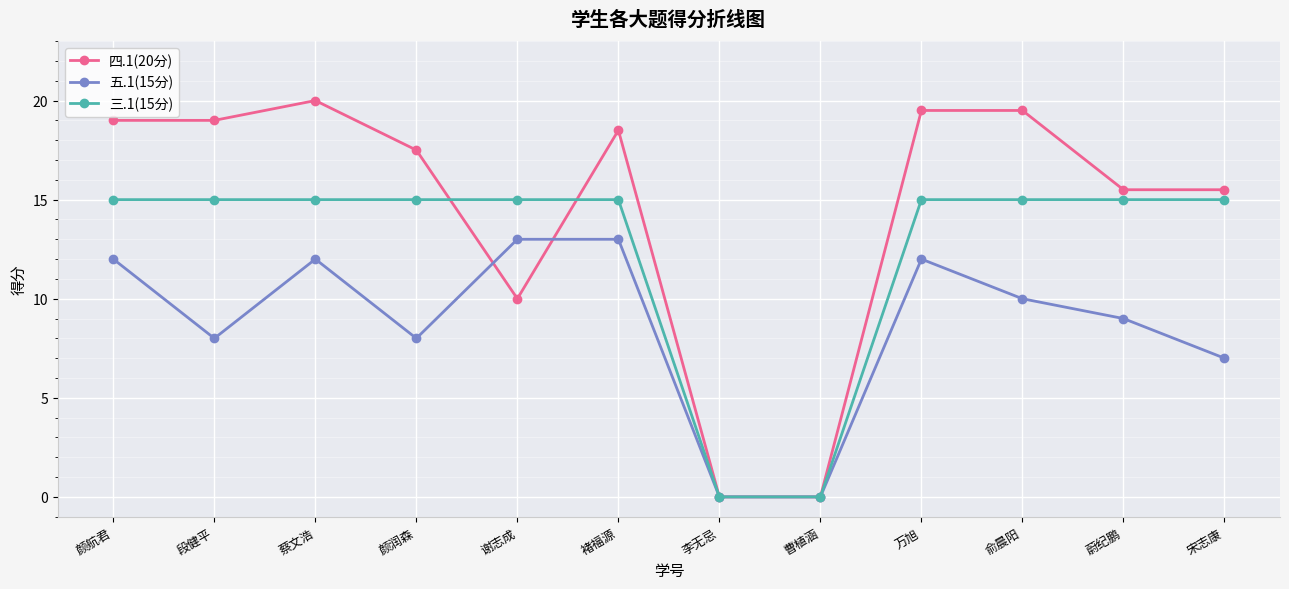

Does the chart have visible grid lines?

Yes